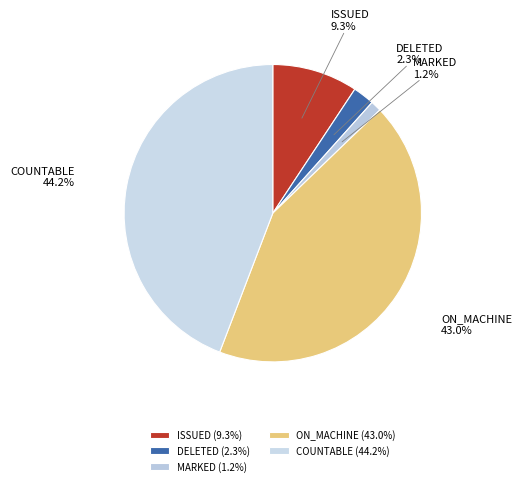

Which has a higher value, ISSUED or MARKED?

ISSUED